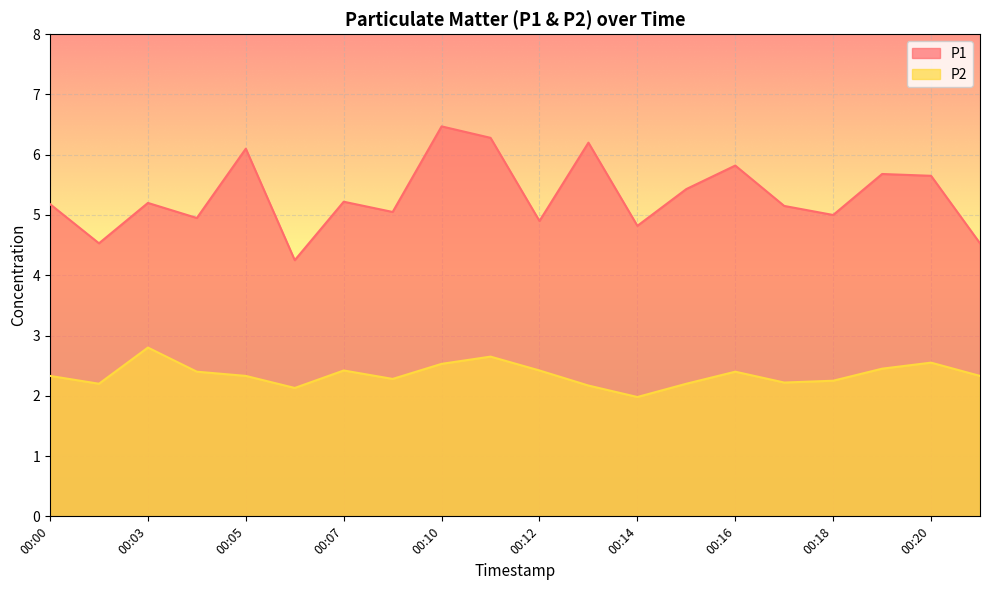

What is the value of the P1 point at the 18th from the left?

5.7